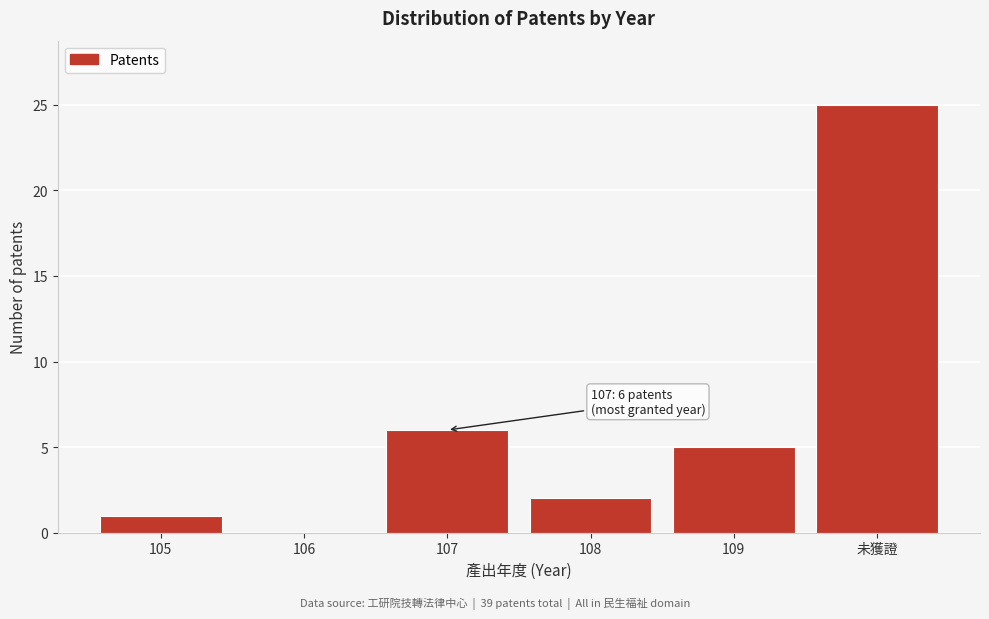

Reading left to right, what are all the values shown in this chart?

105=1	106=0	107=6	108=2	109=5	未獲證=25